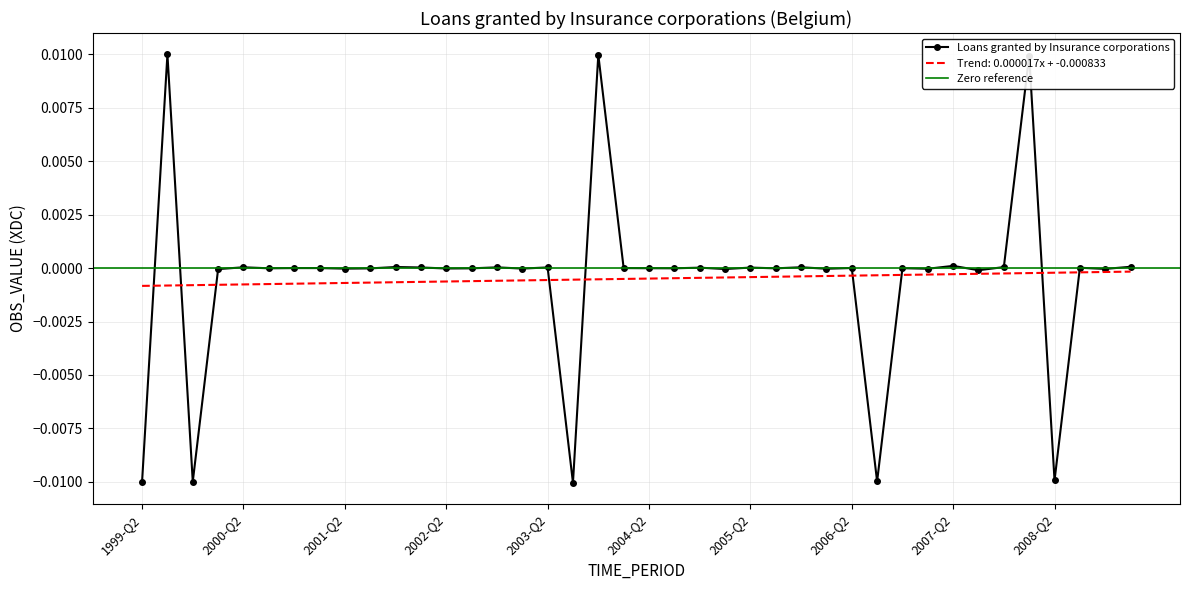

At which label is the value closest to 0?

2000-Q4